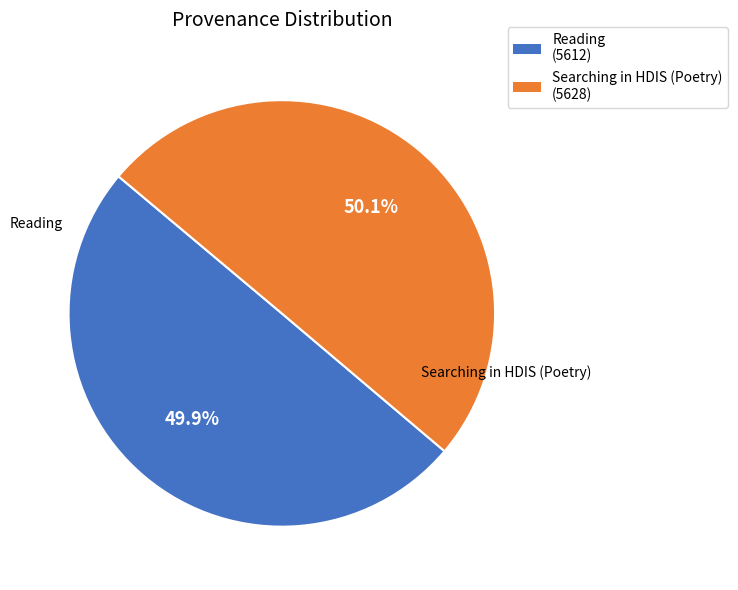

Is there any slice that represents more than half of the pie?

Yes